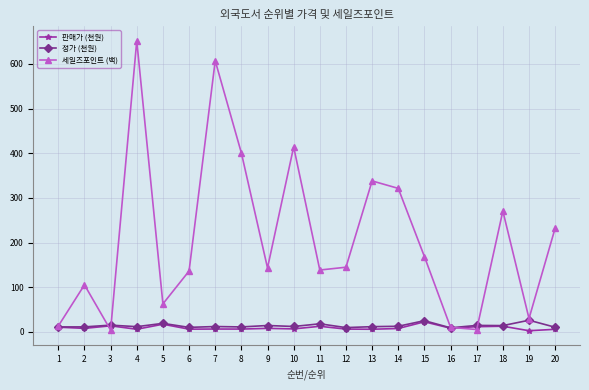

Which series has the widest spread of values?

세일즈포인트 (백)